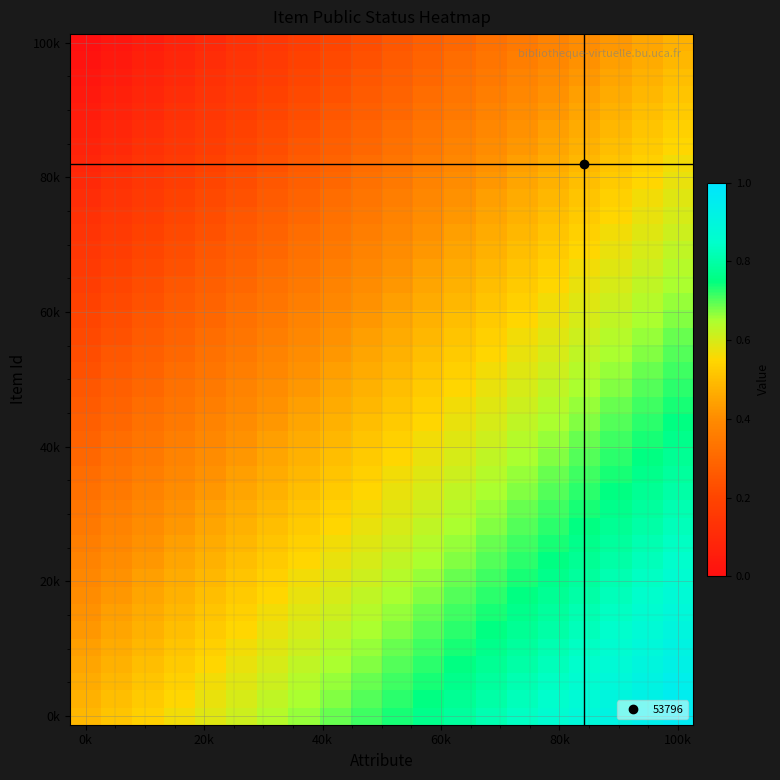

What is the maximum value shown in the chart?

1.0